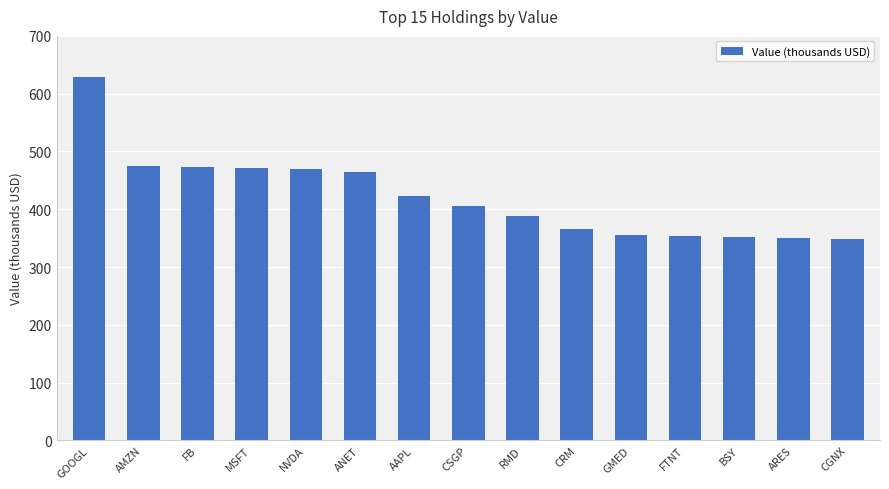

Where does the data first go above 405?

GOOGL